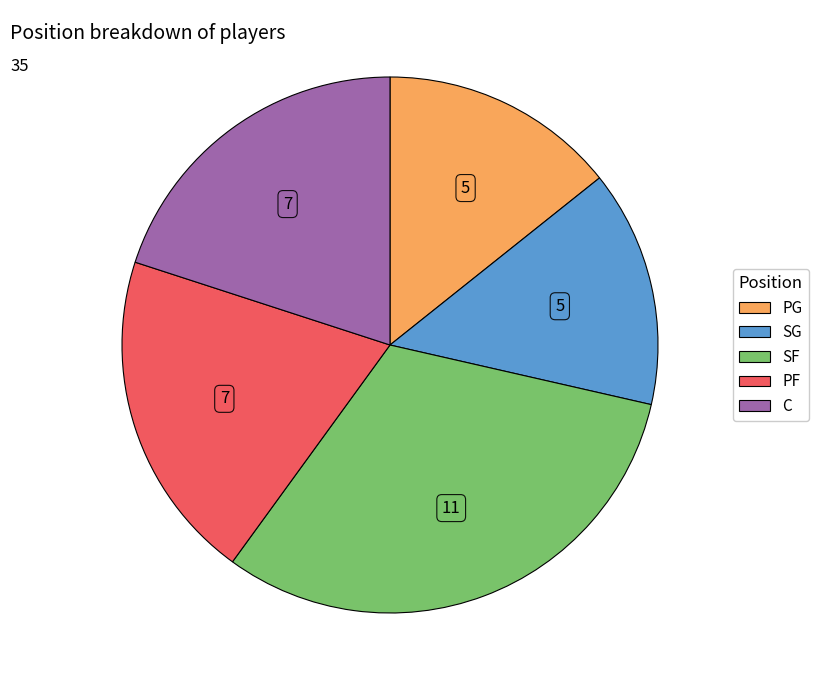

Is the sum of SG and PG greater than half?

No